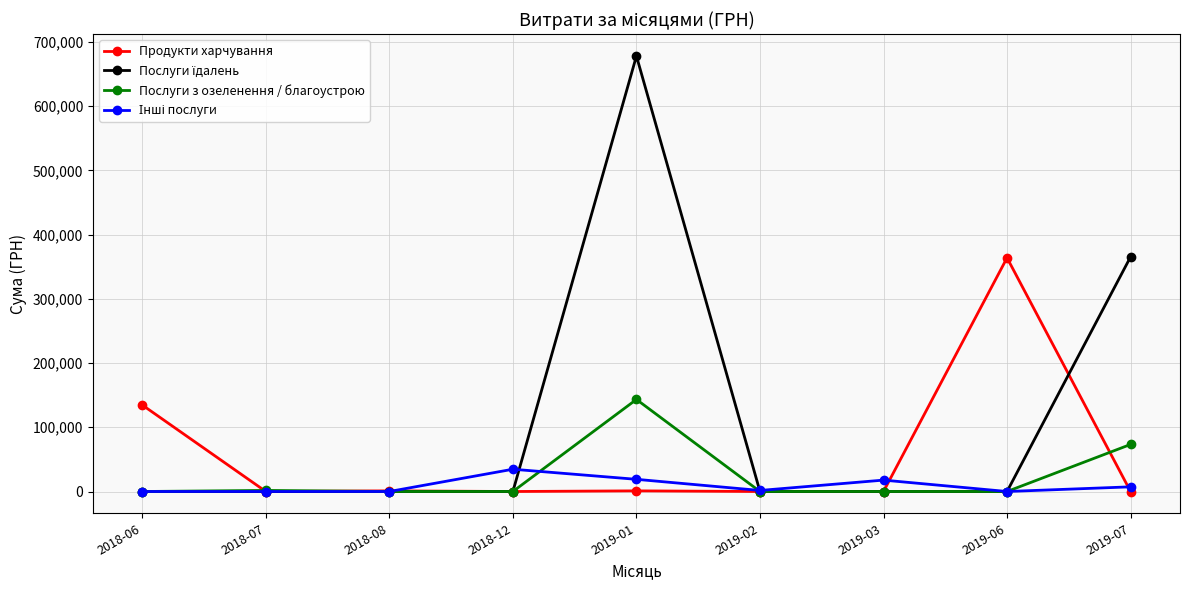

Between 2018-08 and 2019-06, which series saw the biggest shift?

Продукти харчування